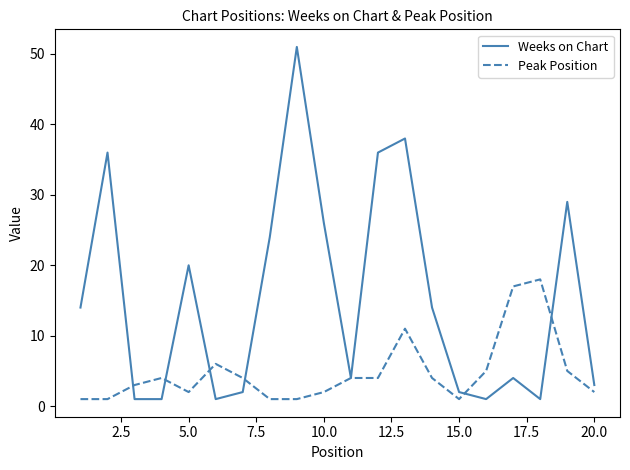

Which series has the largest total across all categories?

Weeks on Chart